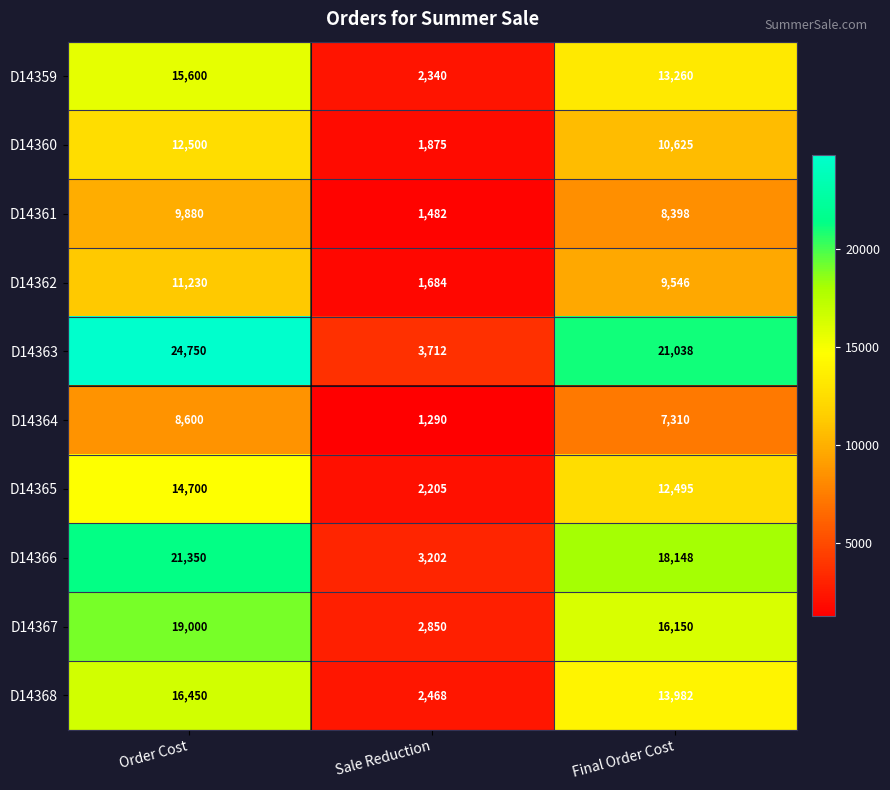

At which label is D14362 closest to 6457?

Final Order Cost